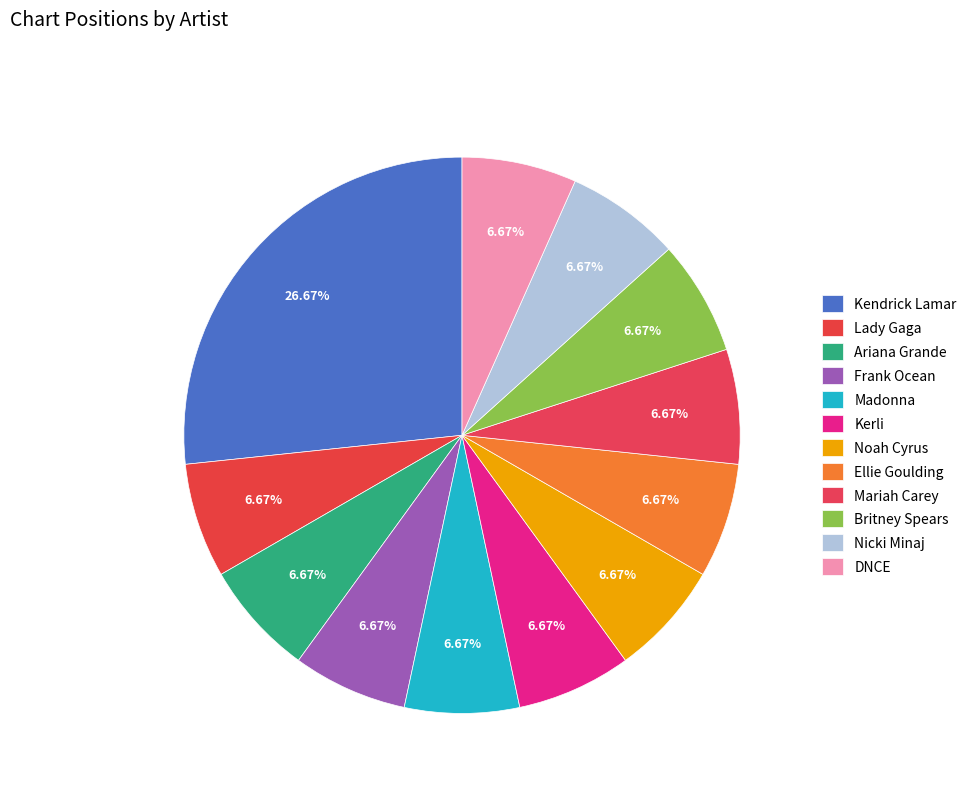

Is there a majority slice in this chart?

No